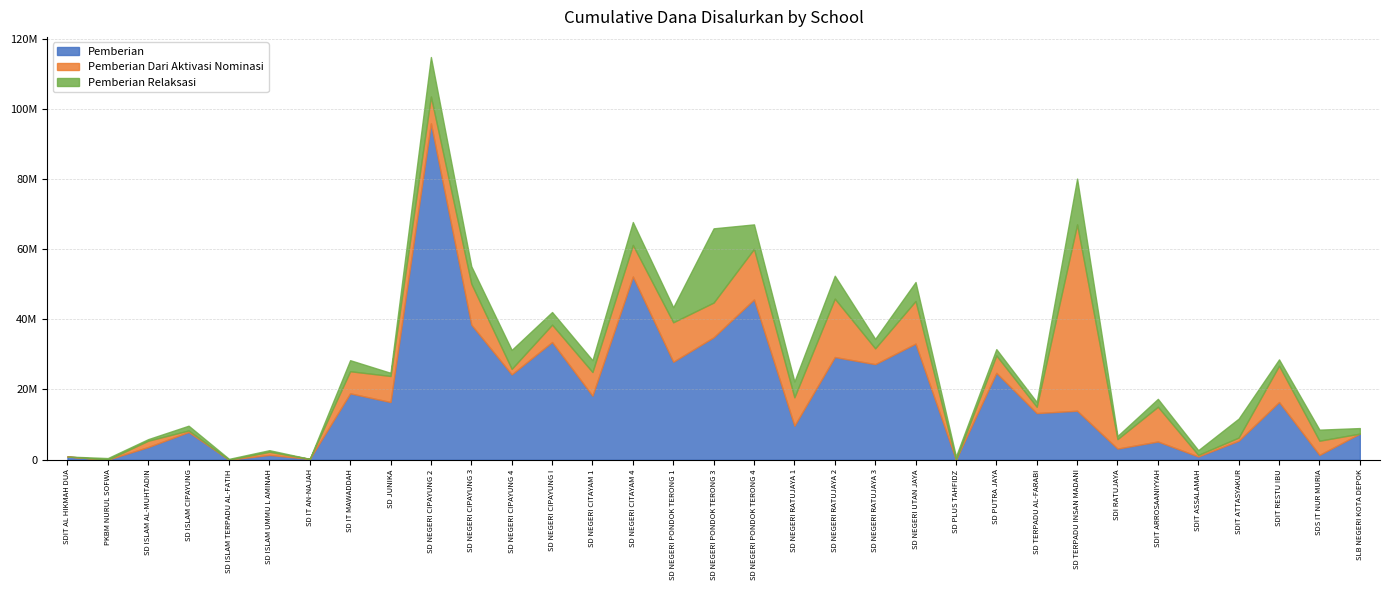

Which category has the highest value across all series?

SD NEGERI CIPAYUNG 2